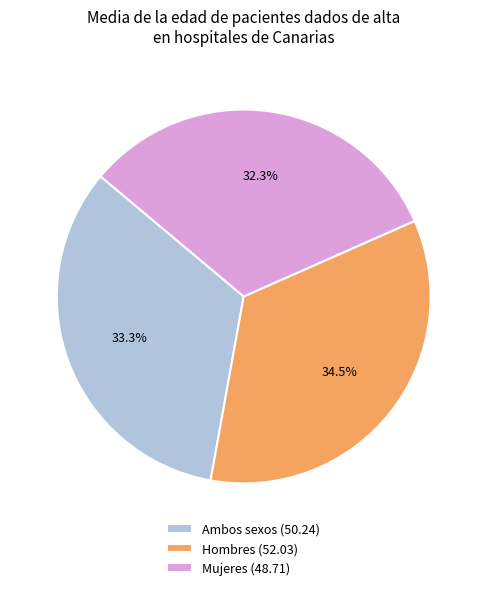

The Ambos sexos slice represents 33% of the pie. True or false?

True